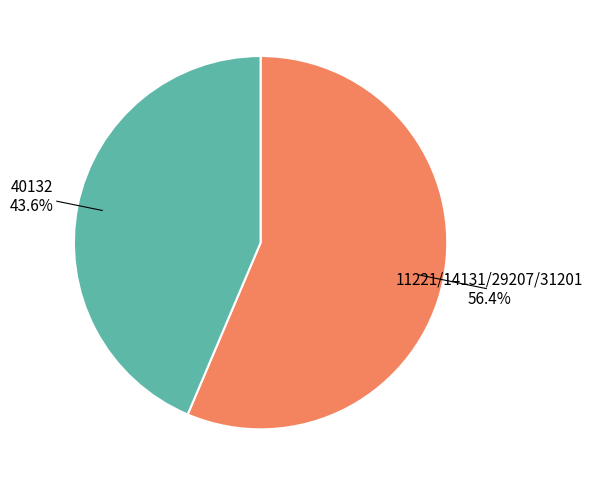

Approximately how many times larger is the value at 11221/14131/29207/31201 compared to 40132?

1.3